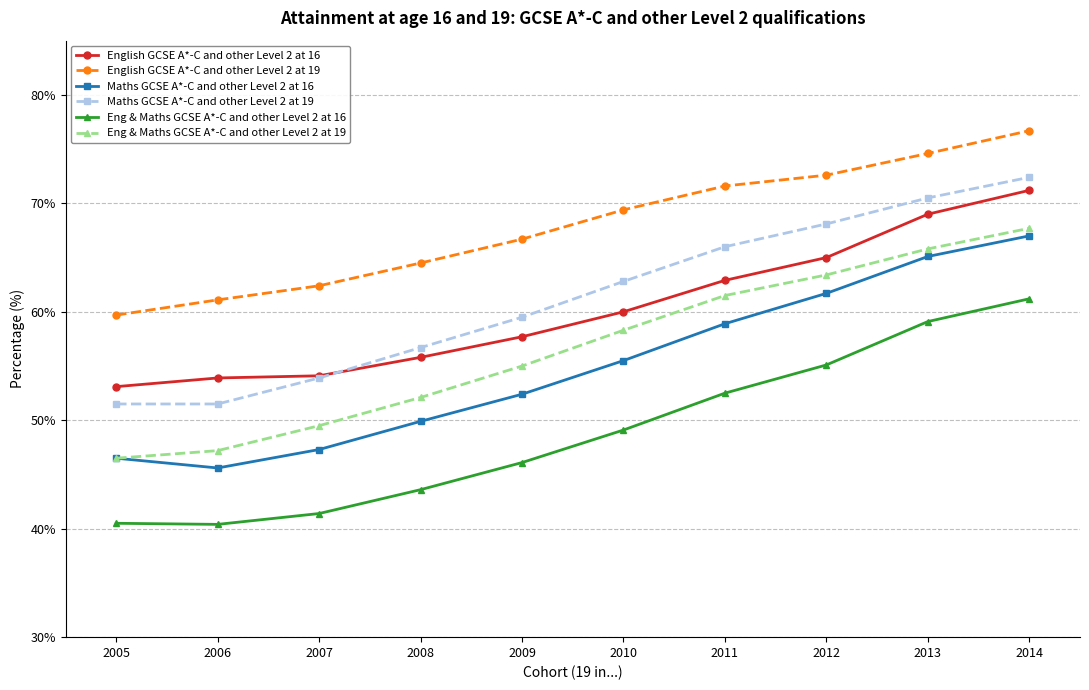

At which label does Eng & Maths GCSE A*-C and other Level 2 at 16 first exceed 49?

2010